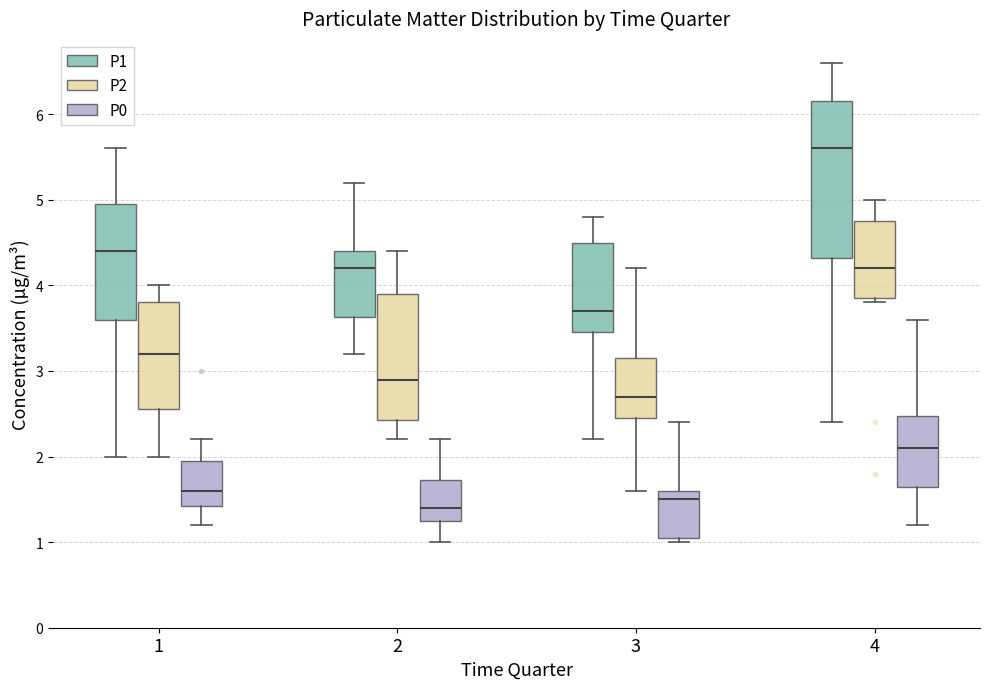

Where does the median line of the box for 3 (P1) sit on the y-axis? The values are not printed on the chart, so give them approximately, as read against the axis.

3.7